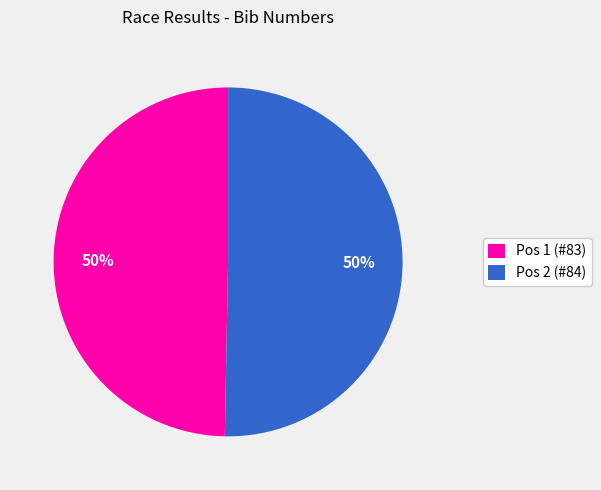

The Pos 2 (#84) slice represents 50% of the pie. True or false?

True